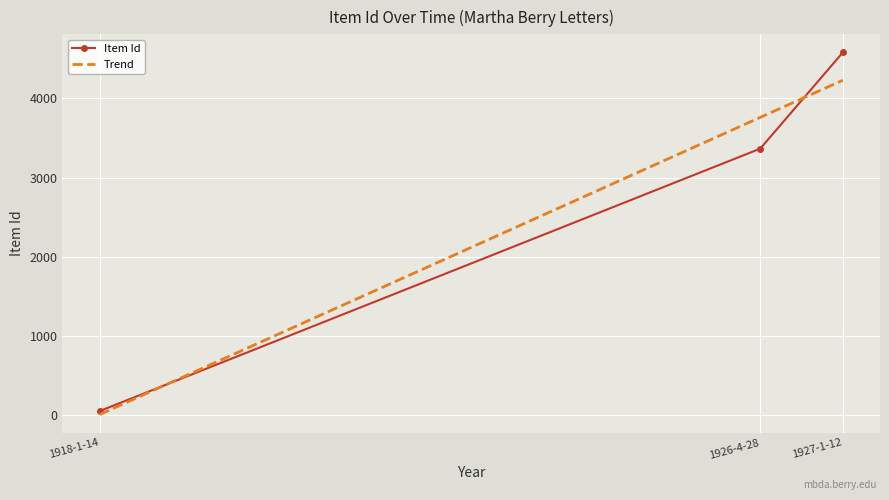

What is the change in value from 1918-1-14 to 1927-1-12?

+4522